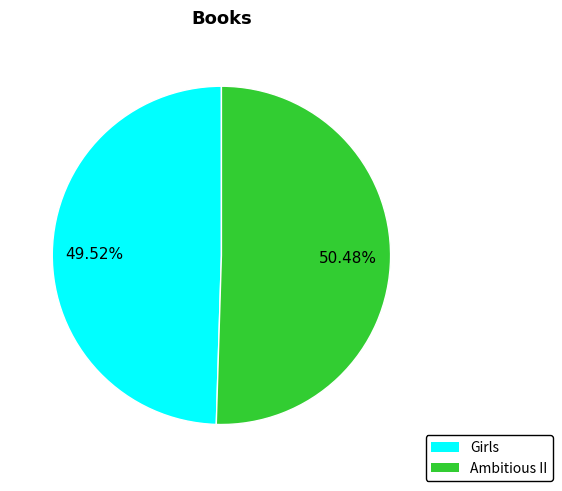

What is the total percentage of Ambitious II and Girls?

100.0%